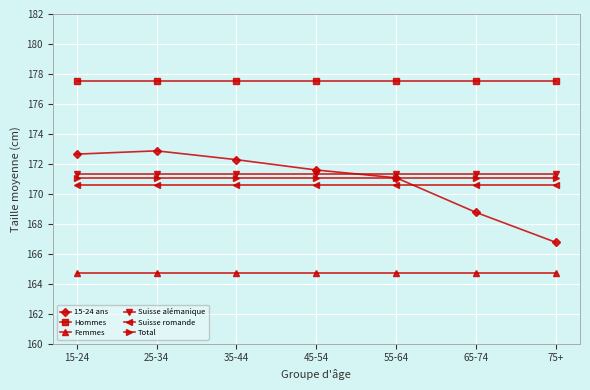

What is the lowest value of the Femmes series?

164.7